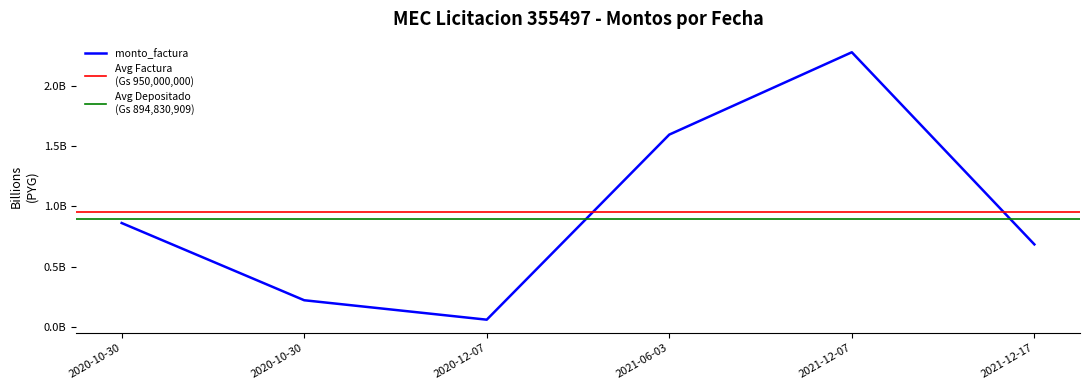

What is the difference between the second highest and second lowest values?

1376023794